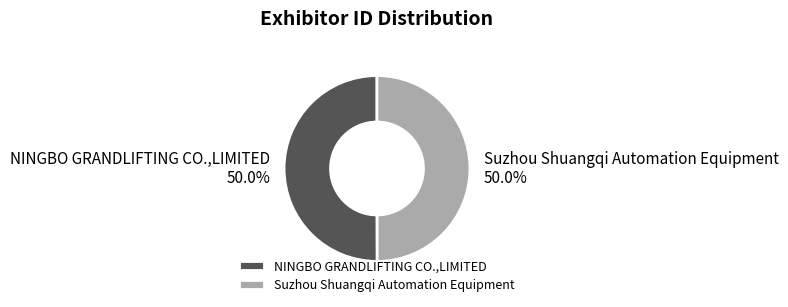

Approximately how many times larger is the value at NINGBO GRANDLIFTING CO.,LIMITED compared to Suzhou Shuangqi Automation Equipment?

1.0